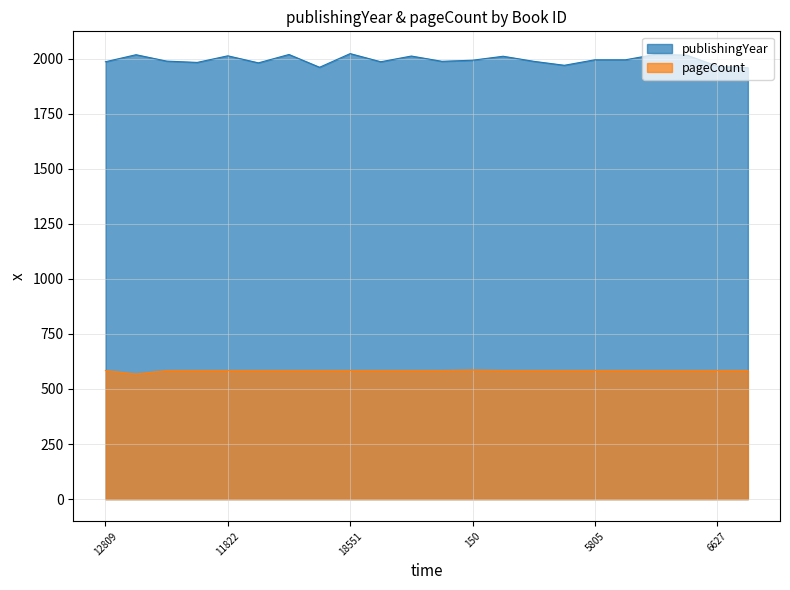

How many lines are shown in the chart?

2